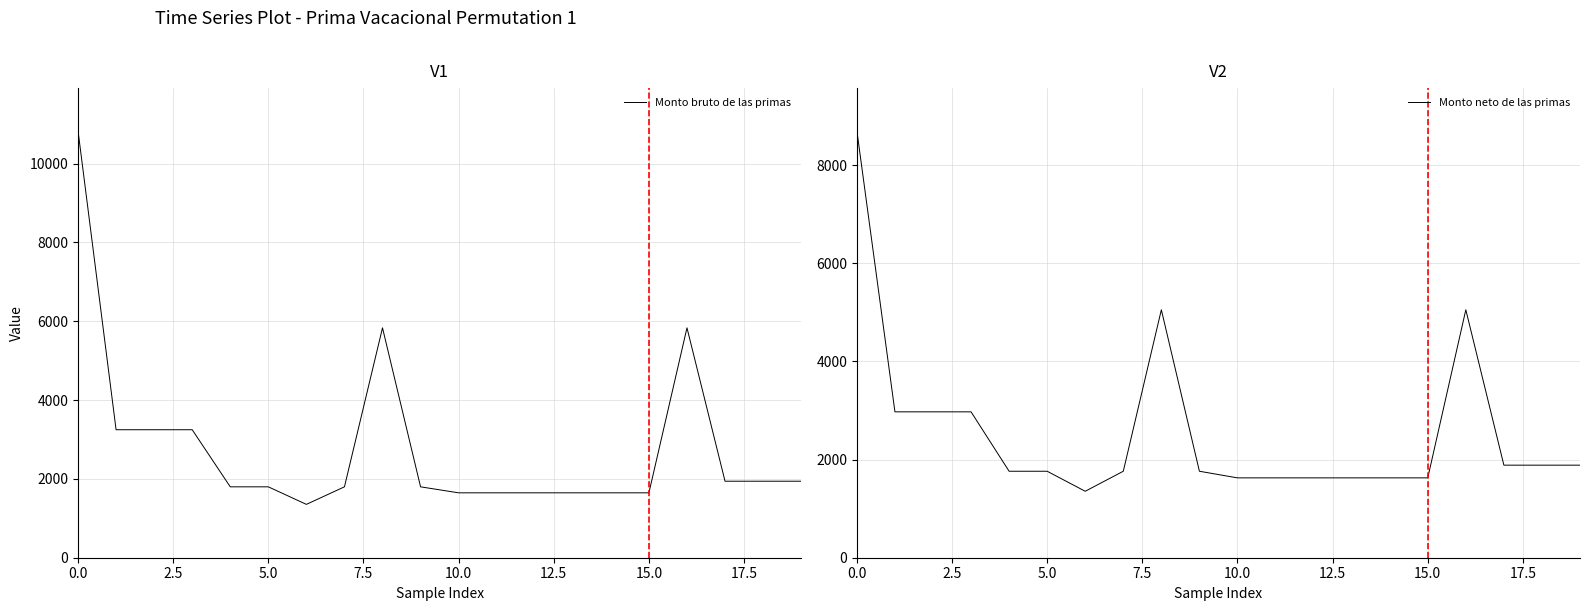

Rank the series by their average value, from lowest to highest.

Monto neto de las primas, Monto bruto de las primas